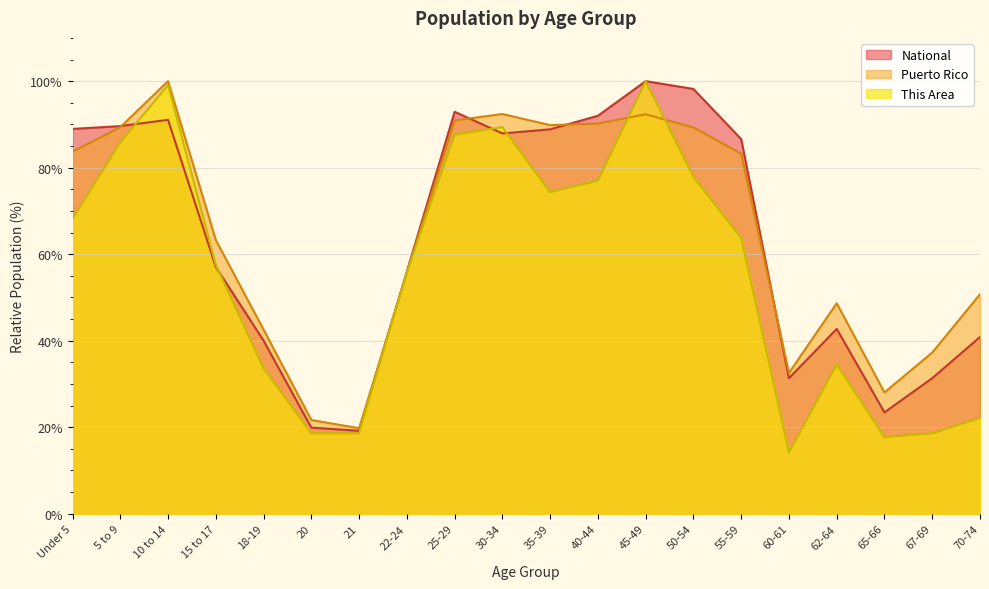

What is the value of the Puerto Rico point at the 20th from the left?

50.7